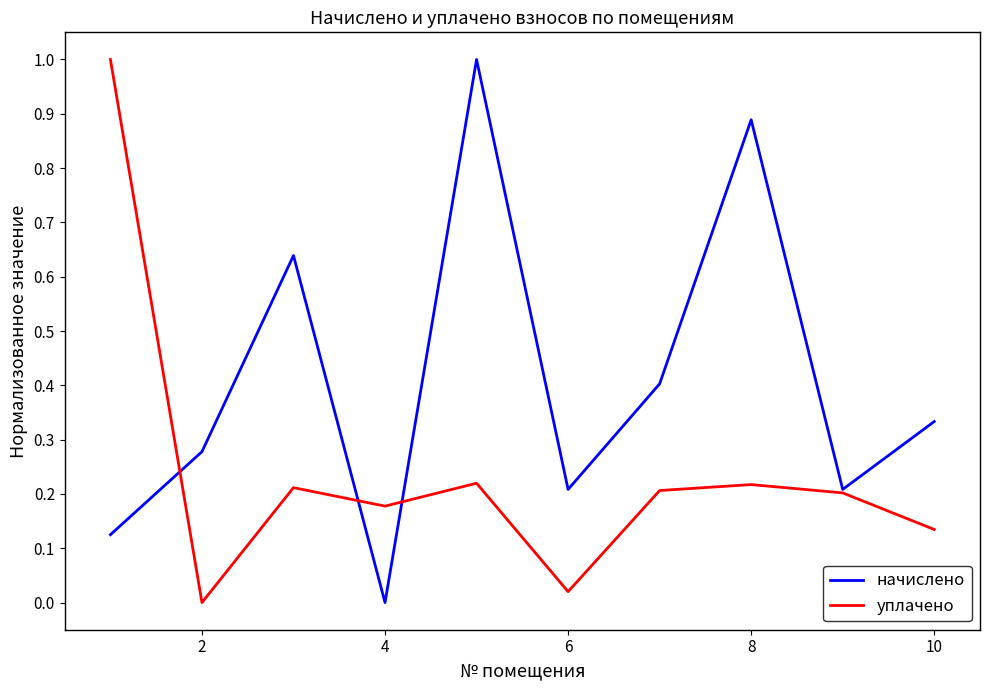

List the series in order of their overall mean, lowest first.

уплачено, начислено